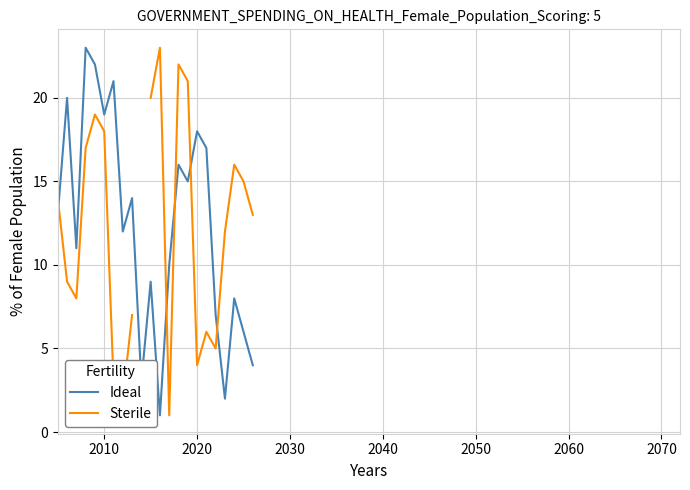

What is the highest value of the Ideal series?

23